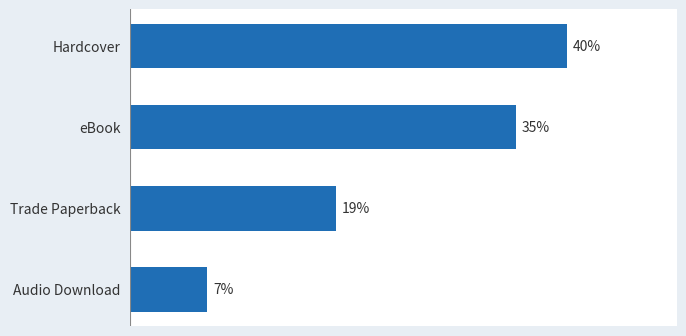

What is the label of the 3rd bar from the bottom?

eBook